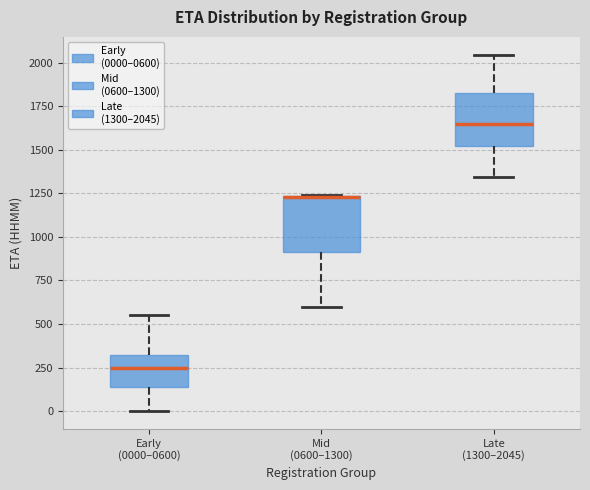

Where is the upper edge of the box for Mid (0600–1300) on the y-axis? The values are not printed on the chart, so give them approximately, as read against the axis.

1250